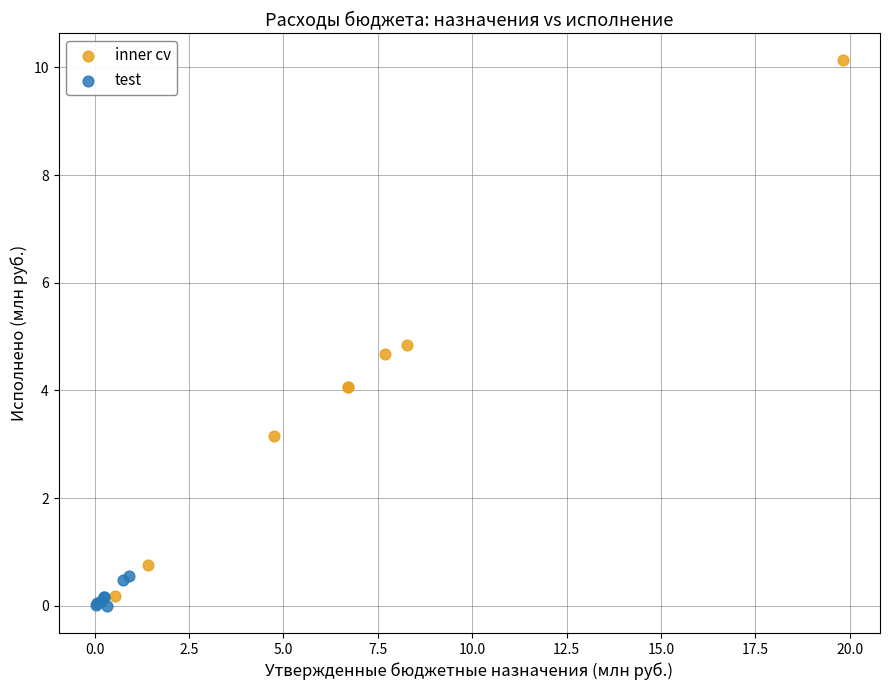

Which series contains the highest Y value?

inner cv